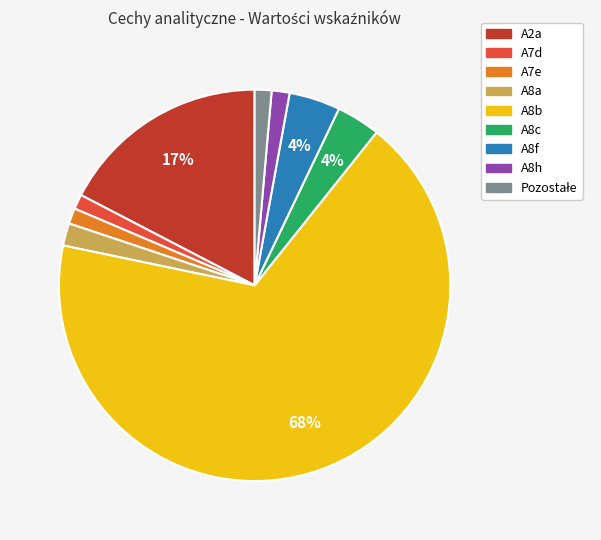

Which slice represents more than half of the pie?

A8b